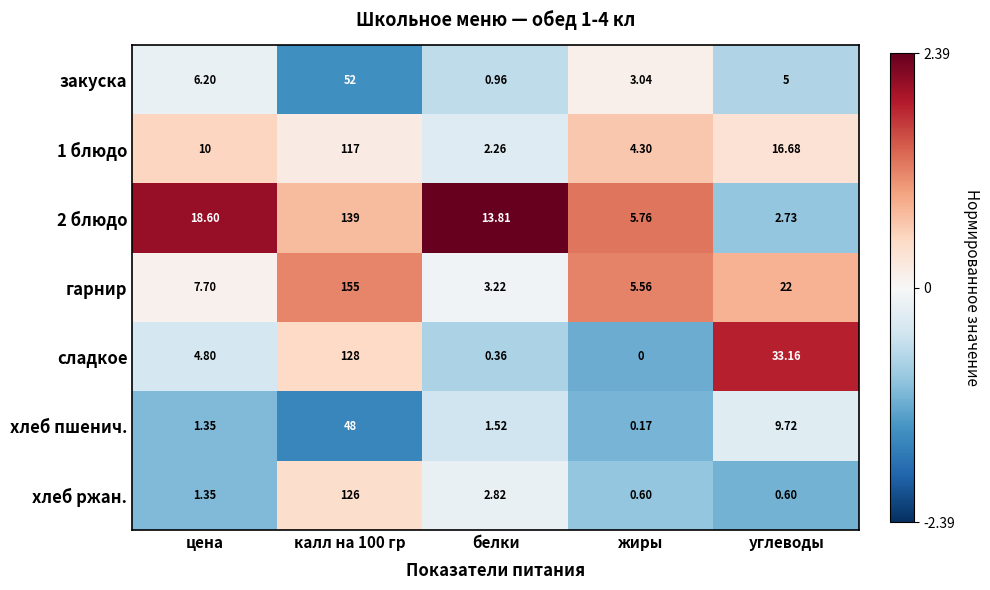

Which series changed the most between цена and углеводы?

сладкое